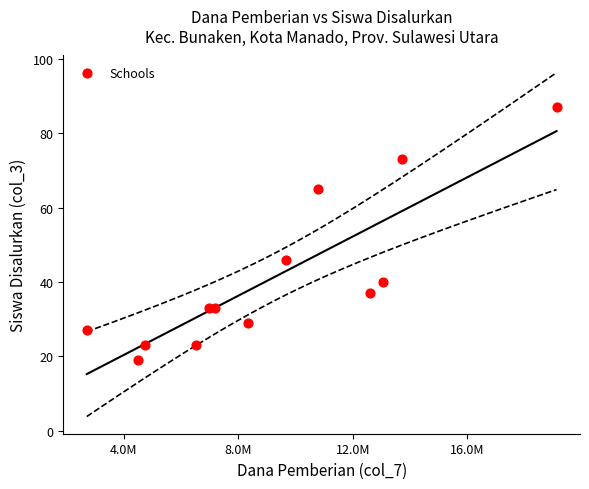

What Y value in the scatter plot is closest to 53?

46